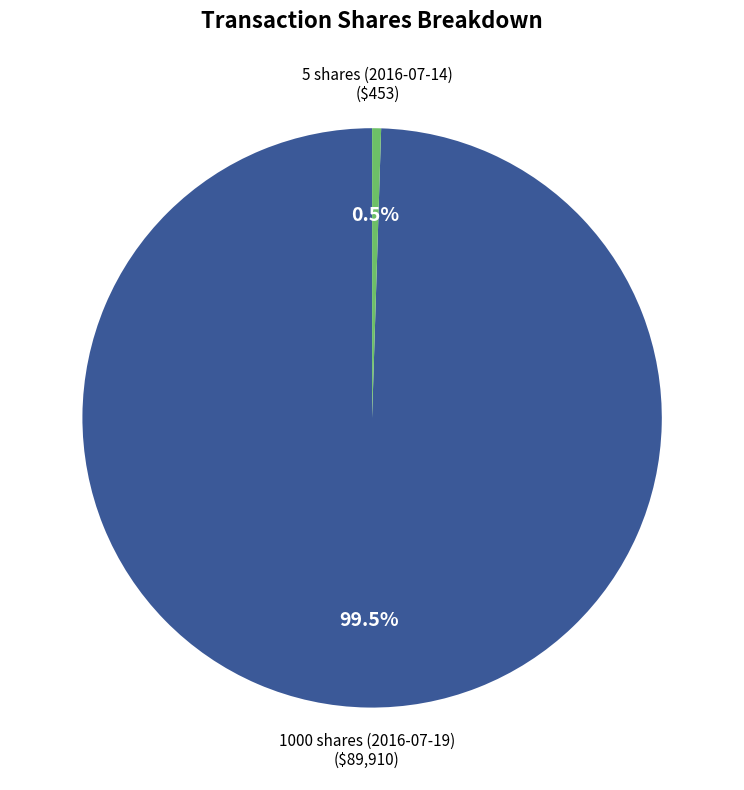

Is there a majority slice in this chart?

Yes